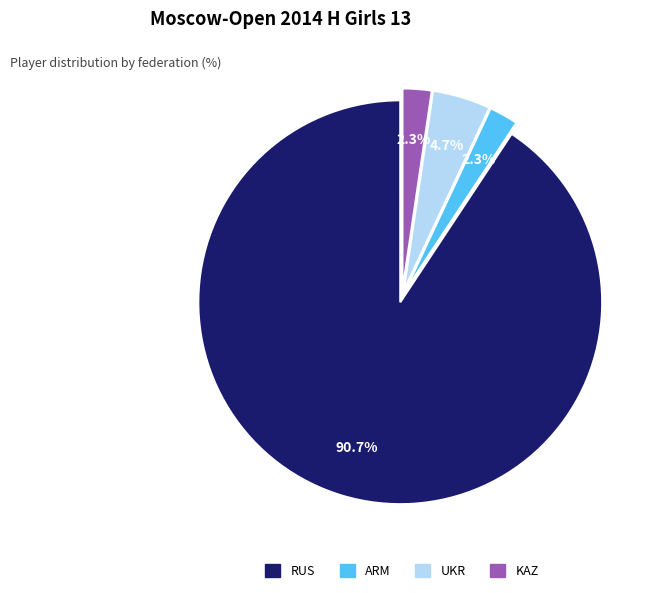

Is it true that RUS is 91% of the pie?

True